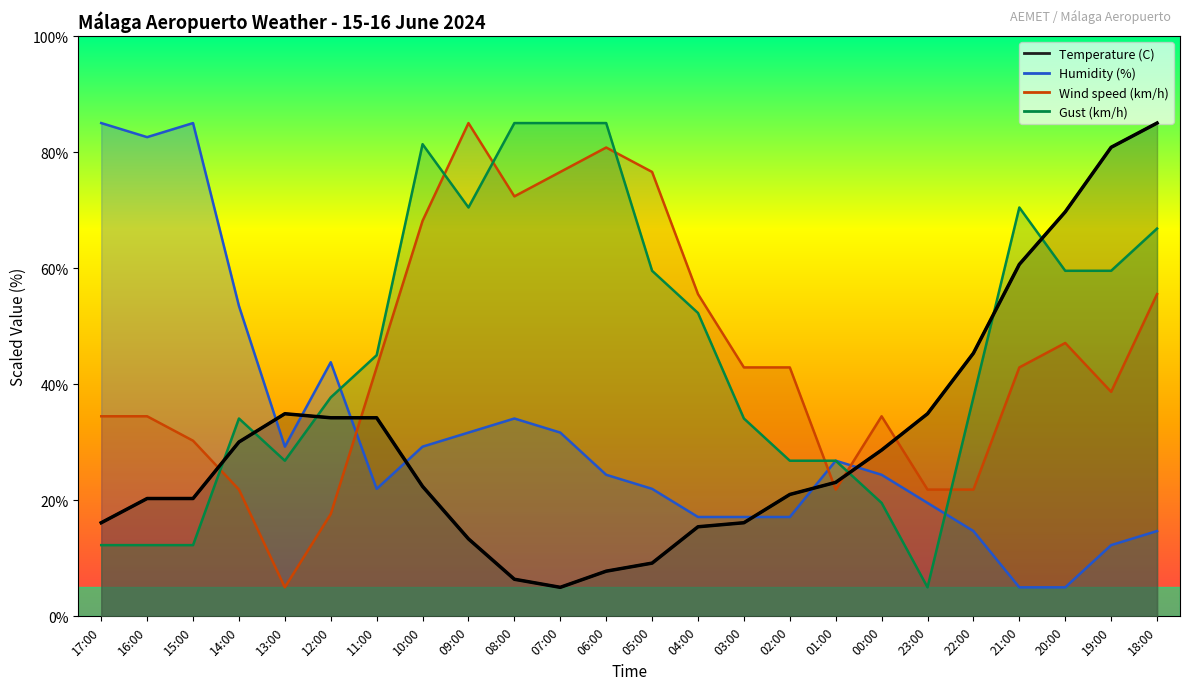

Which category has the lowest value across all series?

07:00